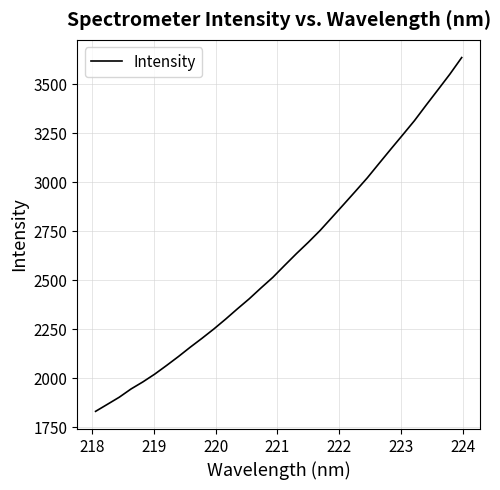

What is the average value?

2612.5